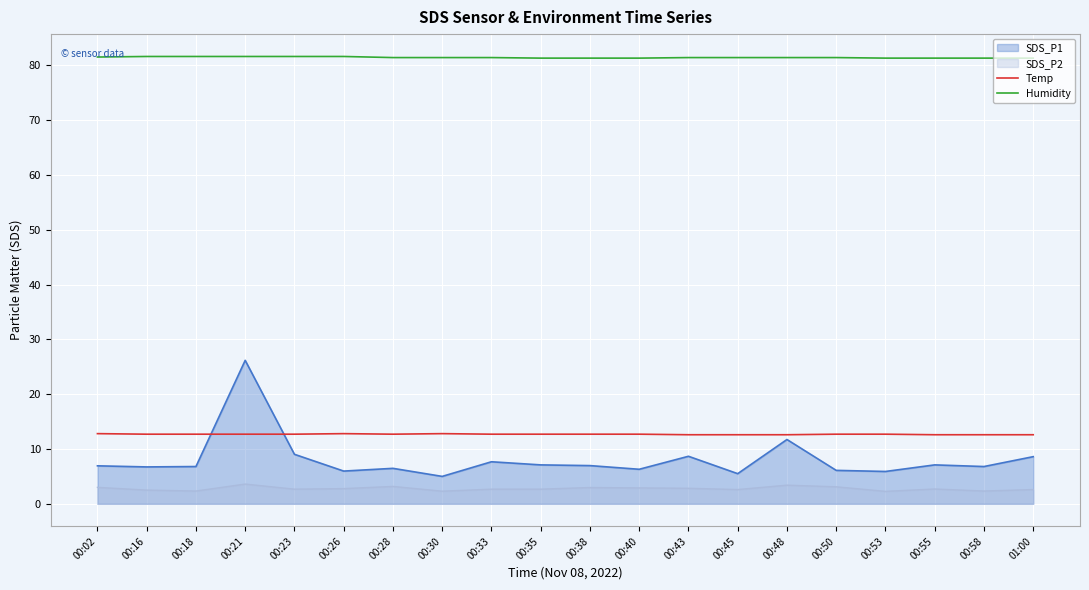

Rank the series by their maximum value, from highest to lowest.

Humidity, SDS_P1, Temp, SDS_P2